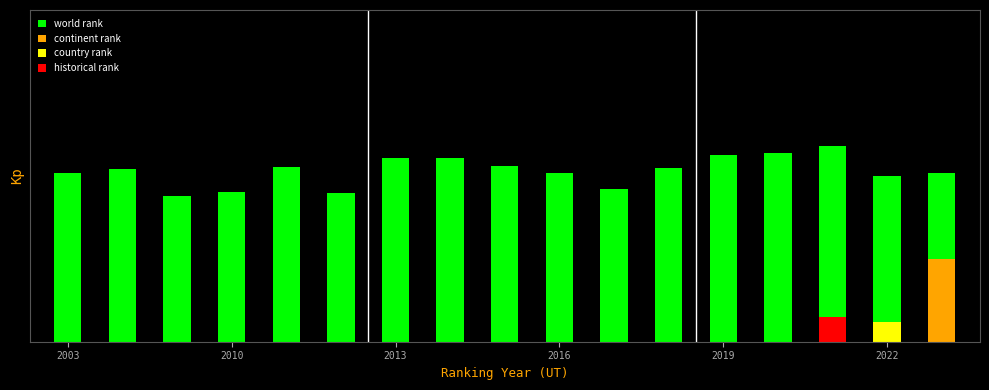

What position from the left is 2019?

13